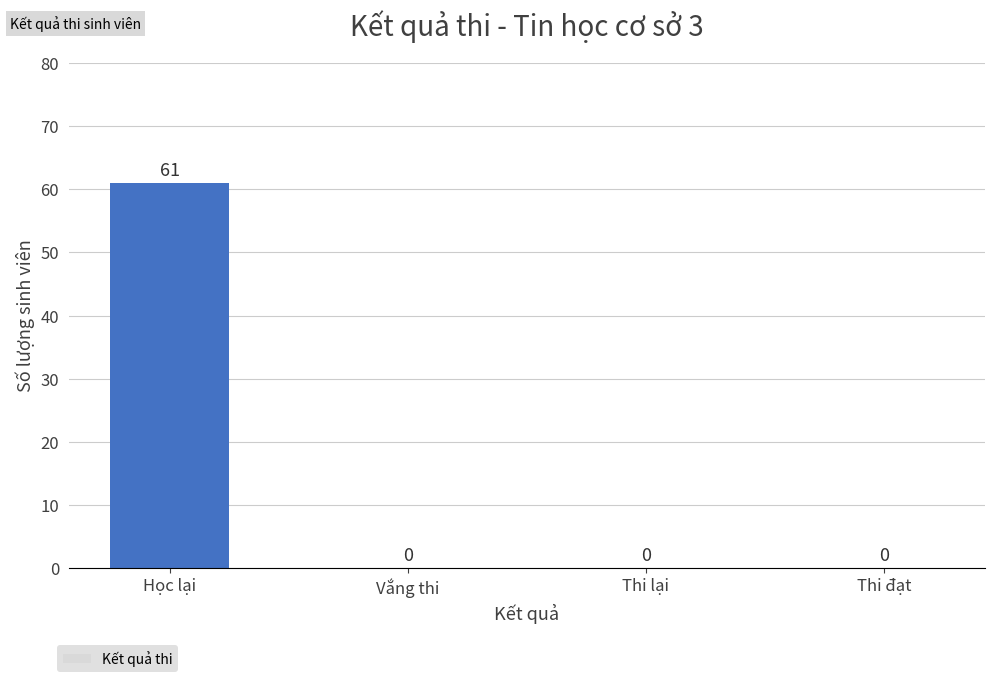

Which has a higher value, Thi đạt or Học lại?

Học lại